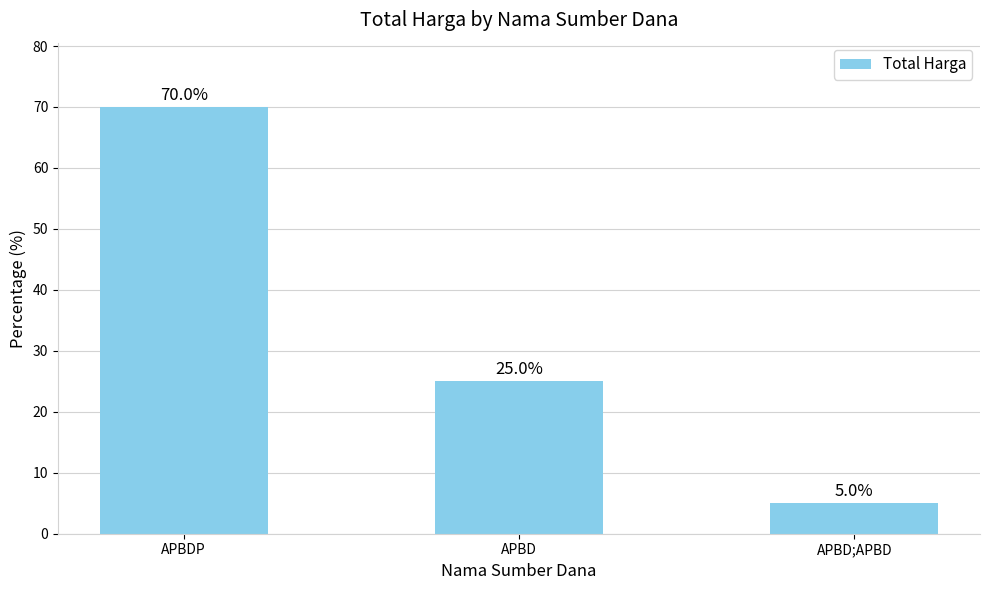

True or false: the data shows 30.0 at APBDP.

False